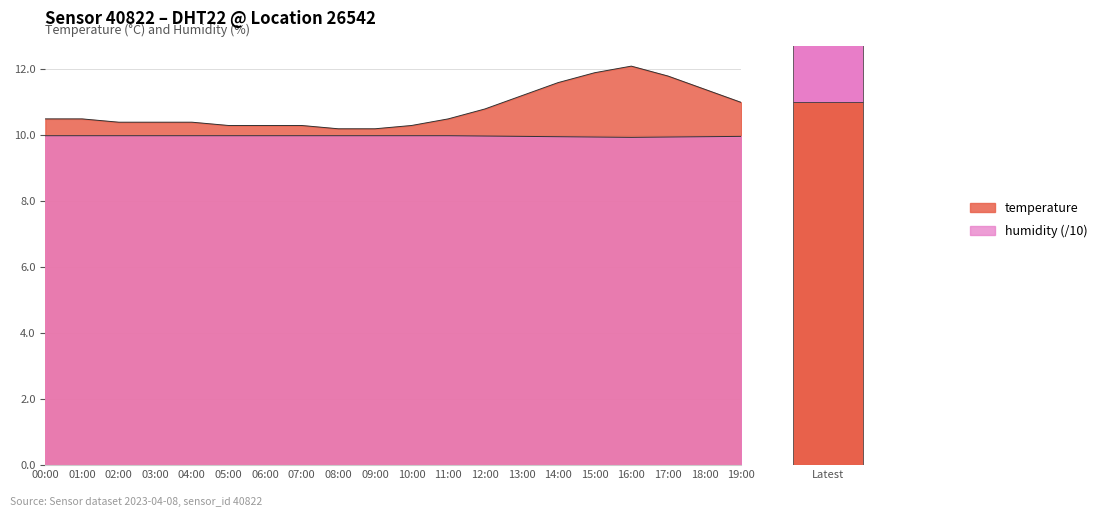

True or false: humidity has a value of 15.8 at 01:00.

False